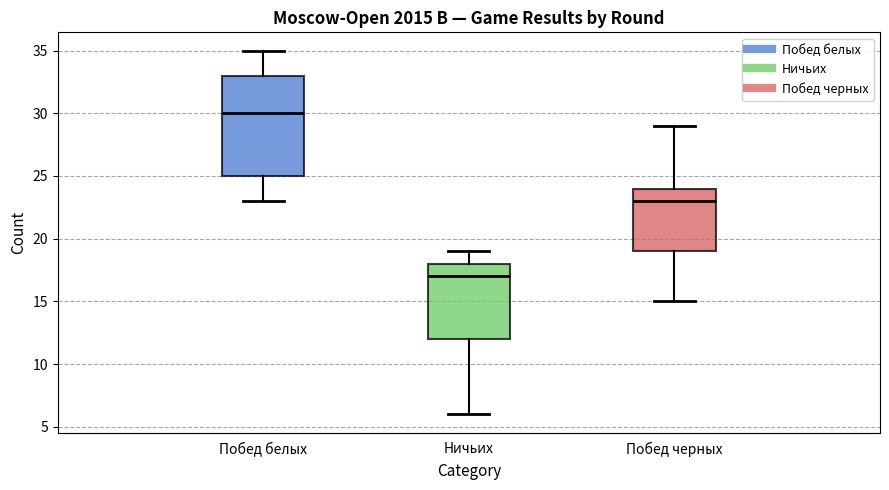

Where is the upper edge of the box for Побед черных on the y-axis? The values are not printed on the chart, so give them approximately, as read against the axis.

24